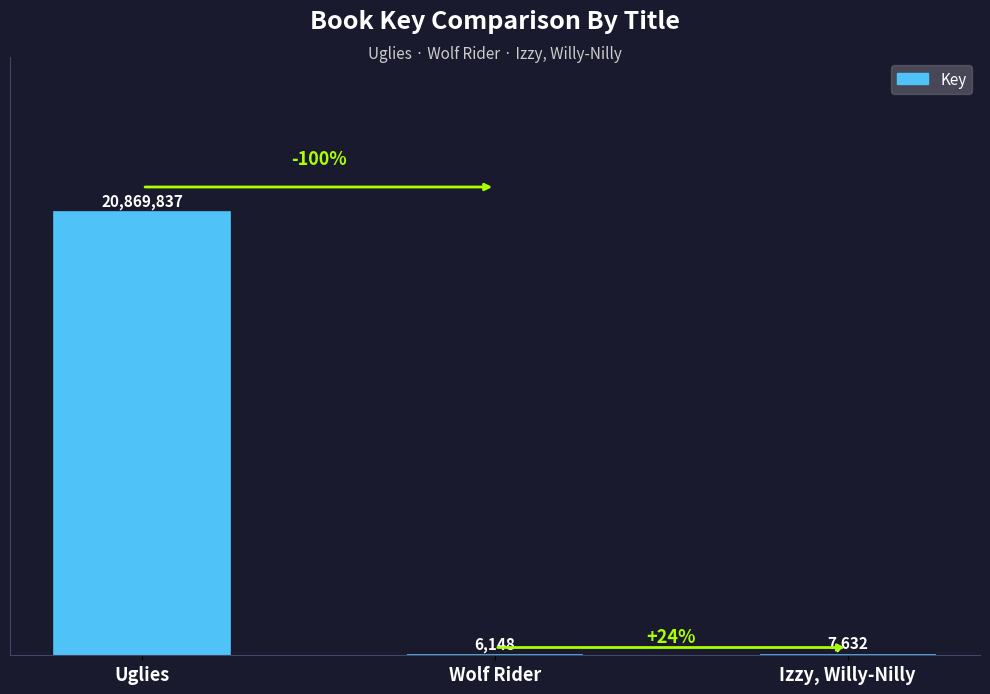

Does the chart contain stacked bars?

No